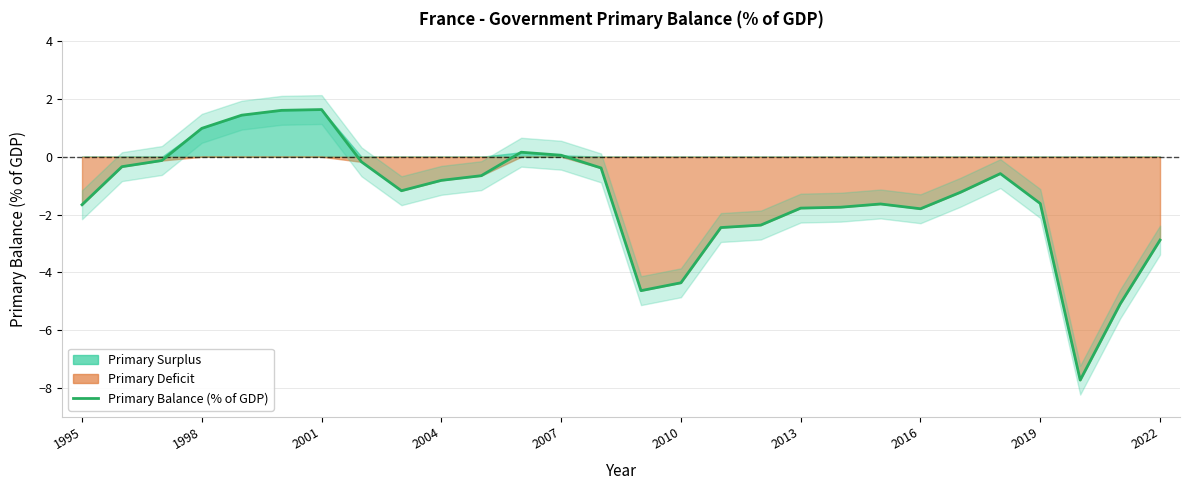

What is the value of the 23rd point from the left?

-1.2